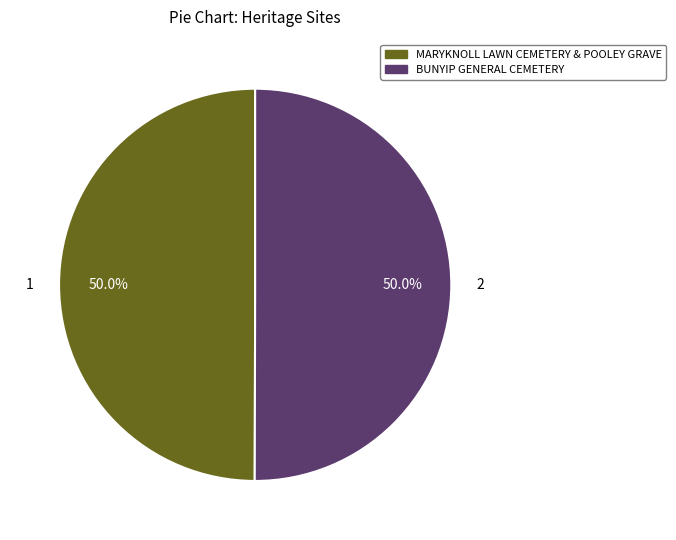

Approximately how many times larger is the value at BUNYIP GENERAL CEMETERY compared to MARYKNOLL LAWN CEMETERY & POOLEY GRAVE?

1.0